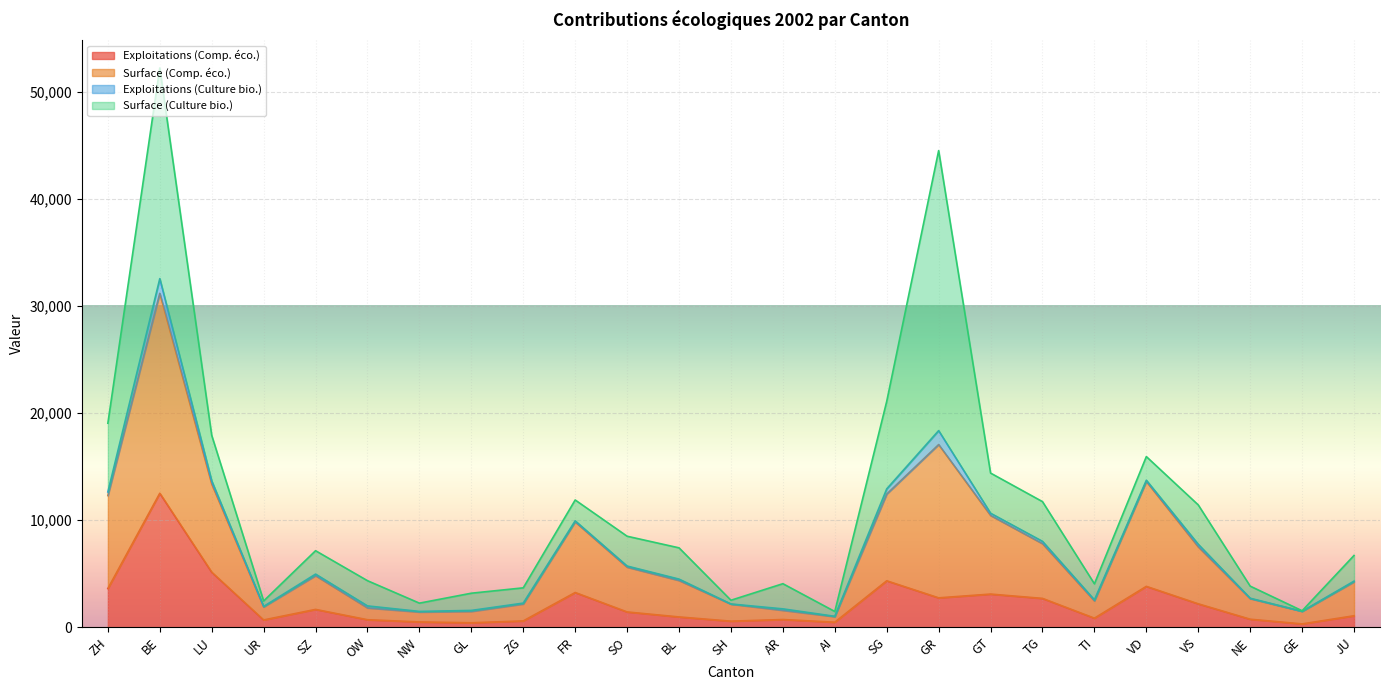

At which label does Exploitations (Comp. éco.) reach its peak?

BE